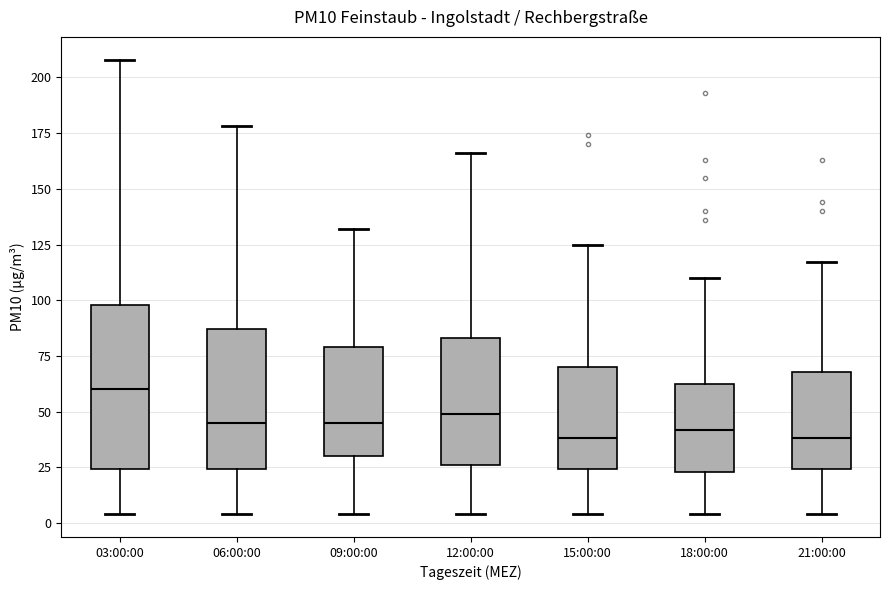

Where does the median line of the box for 09:00:00 sit on the y-axis? The values are not printed on the chart, so give them approximately, as read against the axis.

45